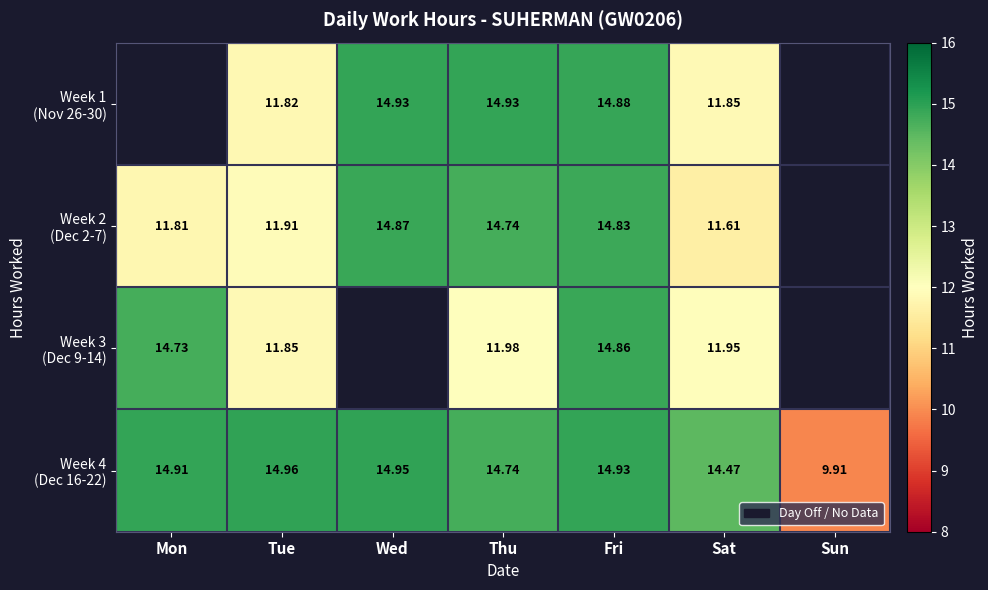

How many distinct data groups are displayed?

4